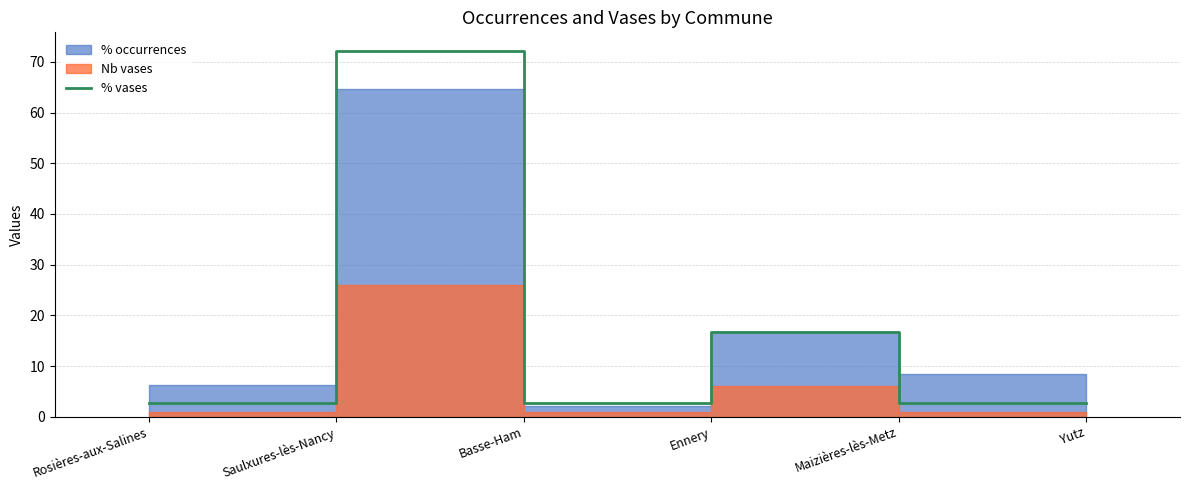

True or false: the data has more than 2 interior local peaks.

False